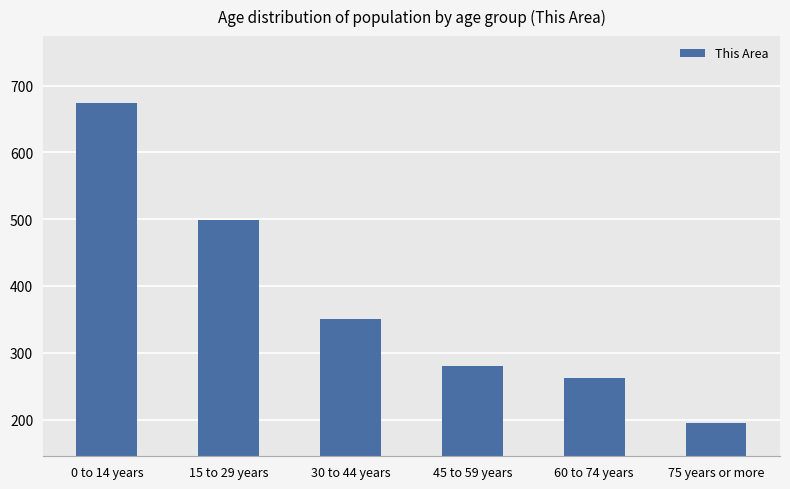

Between 45 to 59 years and 0 to 14 years, which is larger?

0 to 14 years